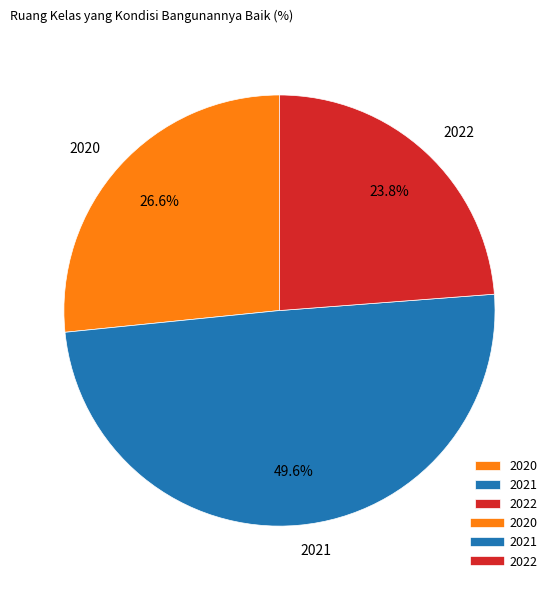

What is the largest slice in the pie chart?

2021